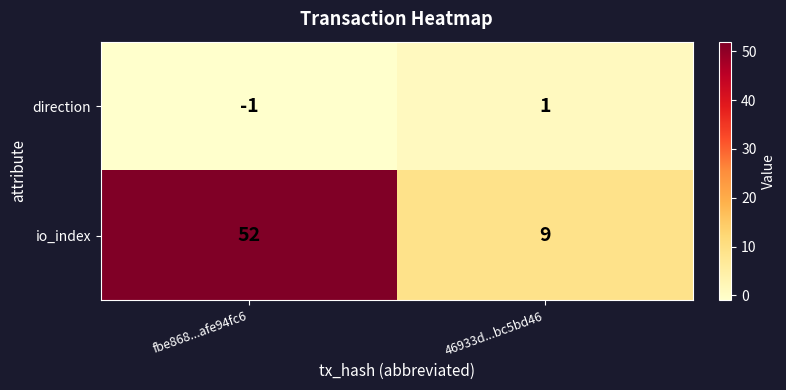

How many categories are shown in the chart?

2